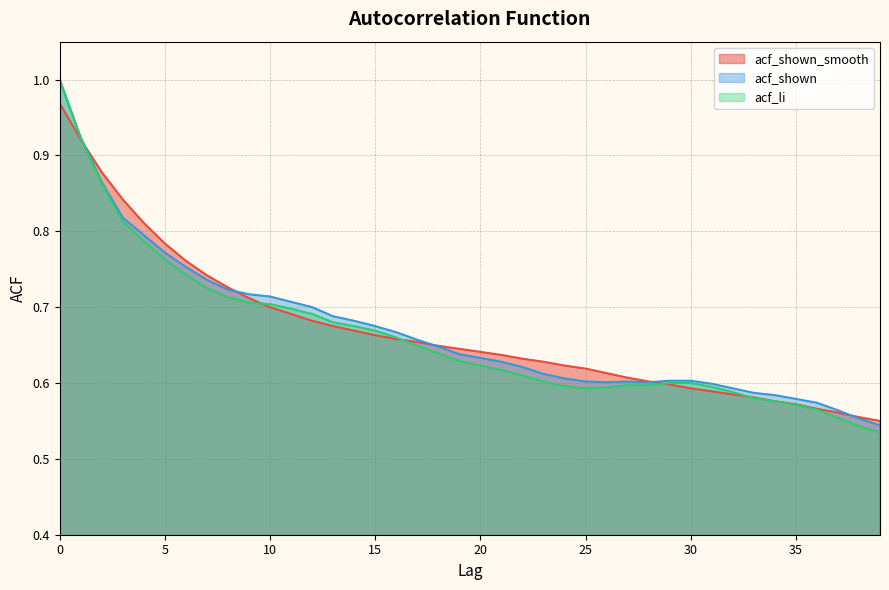

The acf_shown_smooth series shows 0.9 at 29. True or false?

False